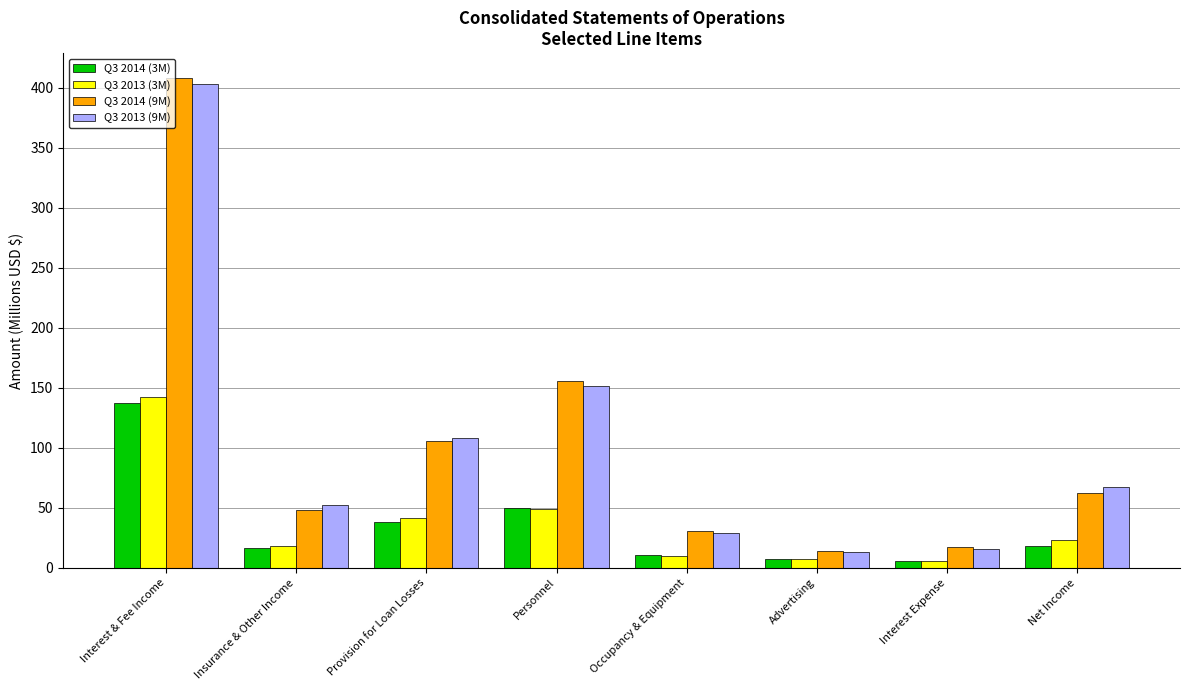

What are all the series names shown in the legend?

Q3 2014 (3M), Q3 2013 (3M), Q3 2014 (9M), Q3 2013 (9M)